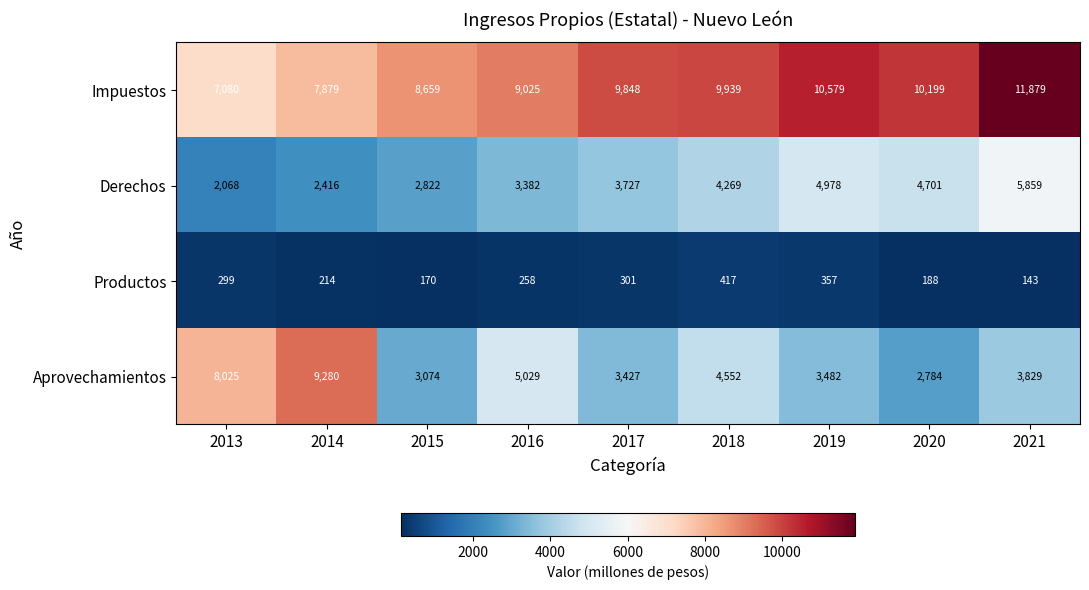

What is the difference between the maximum and minimum values in the Derechos series?

3791